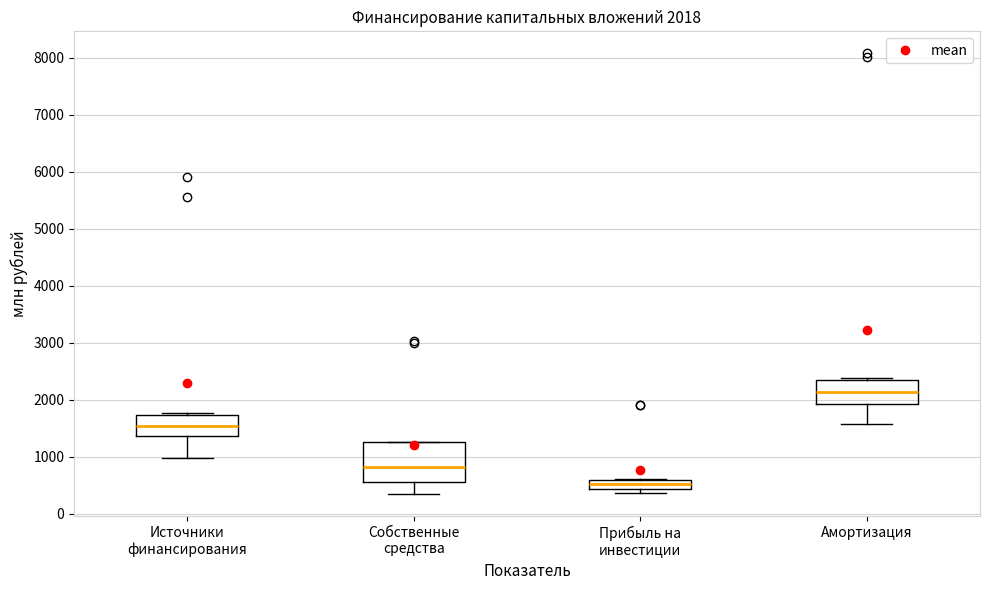

Which box's median line is the lowest?

Прибыль на инвестиции